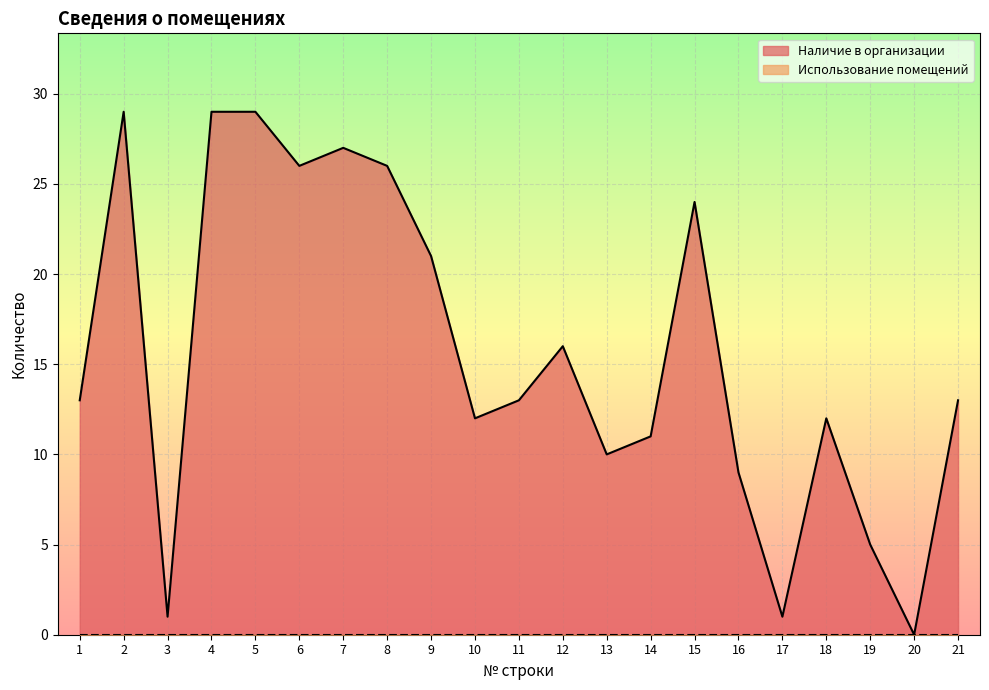

The value at 14 is 11. True or false?

True